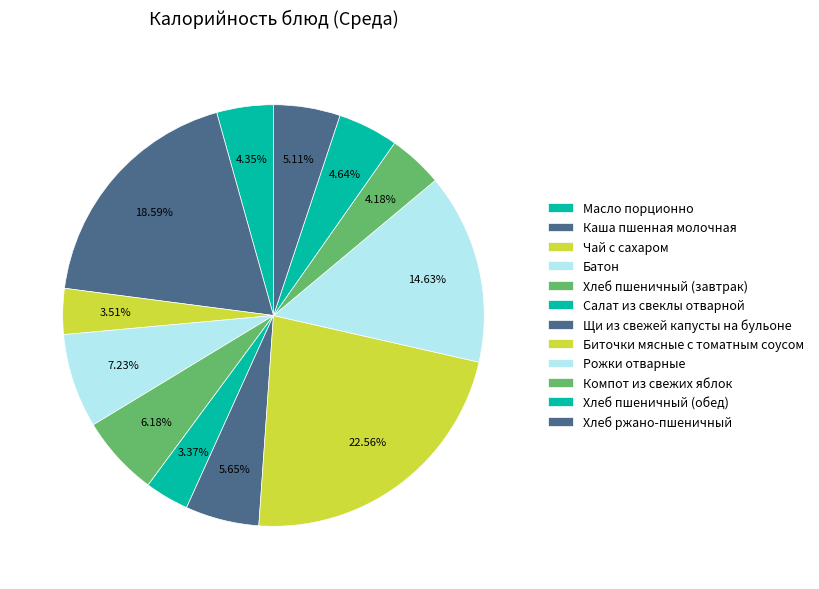

Count the number of slices in the pie.

12